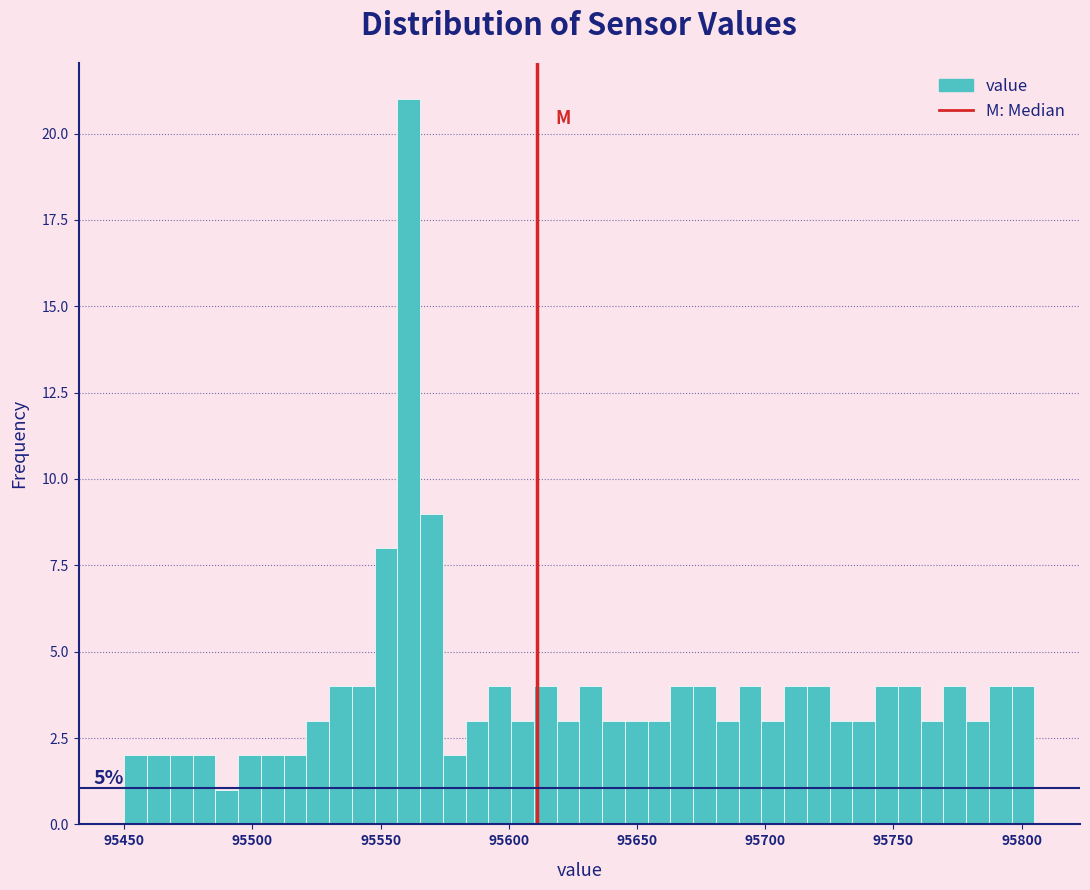

Around what value on the x-axis is the tallest bar? Give the approximate position of its centre, as read against the axis.

95560